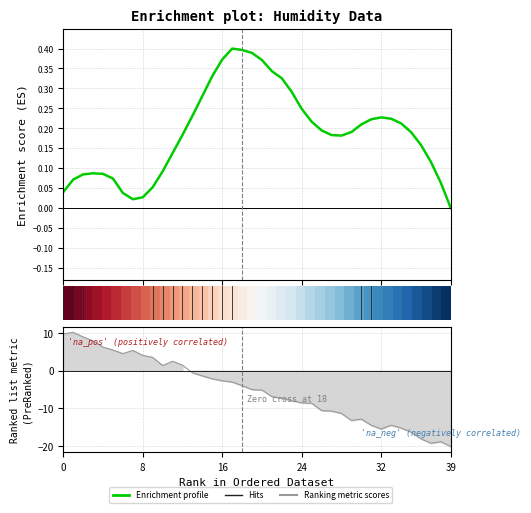

At how many categories does at least one series exceed 0?

39